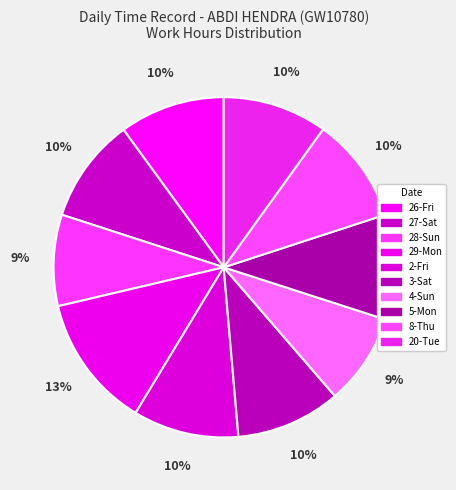

The 20-Tue slice represents 10% of the pie. True or false?

True